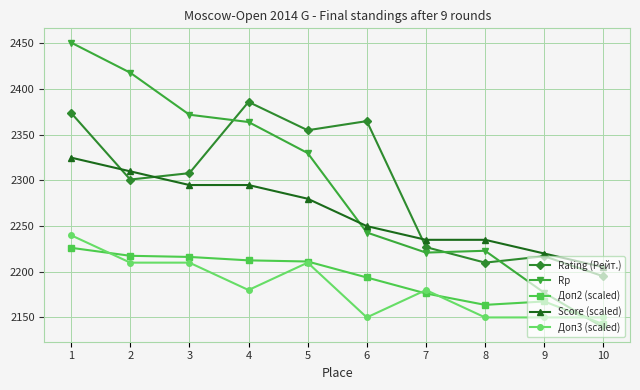

What is the difference between the highest and lowest values at 8?

85.0